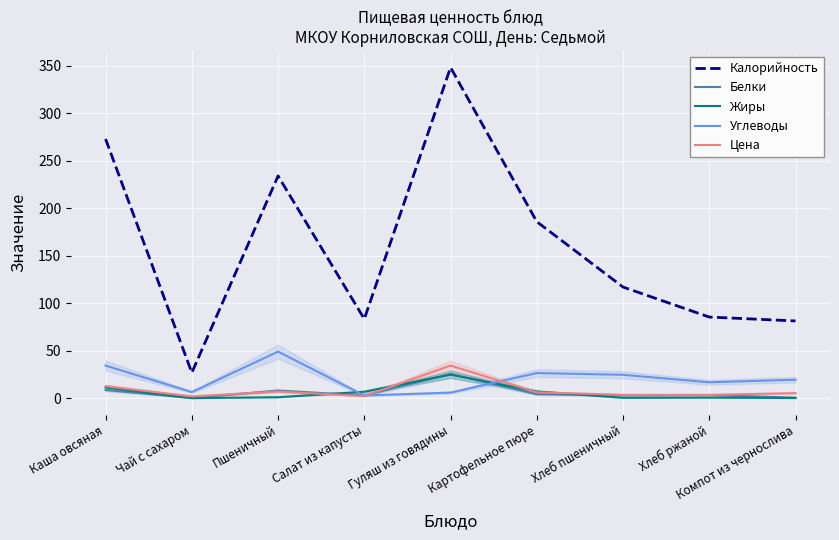

Reading left to right, extract all data points from this chart.

Калорийность: 272.9	26.8	234.0	83.4	348.2	185.8	117.0	85.4	81.3
Белки: 8.6	0.2	8.0	2.8	25.5	4.1	3.0	3.3	0.5
Жиры: 11.3	0.0	1.0	6.8	24.8	7.1	0.4	0.6	0.1
Углеводы: 34.3	6.4	49.0	2.8	5.8	26.4	24.6	16.7	19.4
Цена: 12.6	1.9	7.0	2.2	34.3	6.2	3.5	3.5	5.3